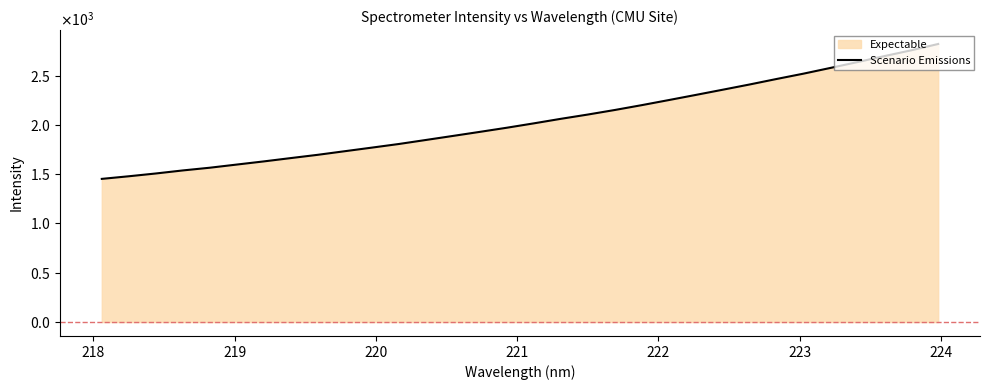

Does the chart display data point markers on the line(s)?

No